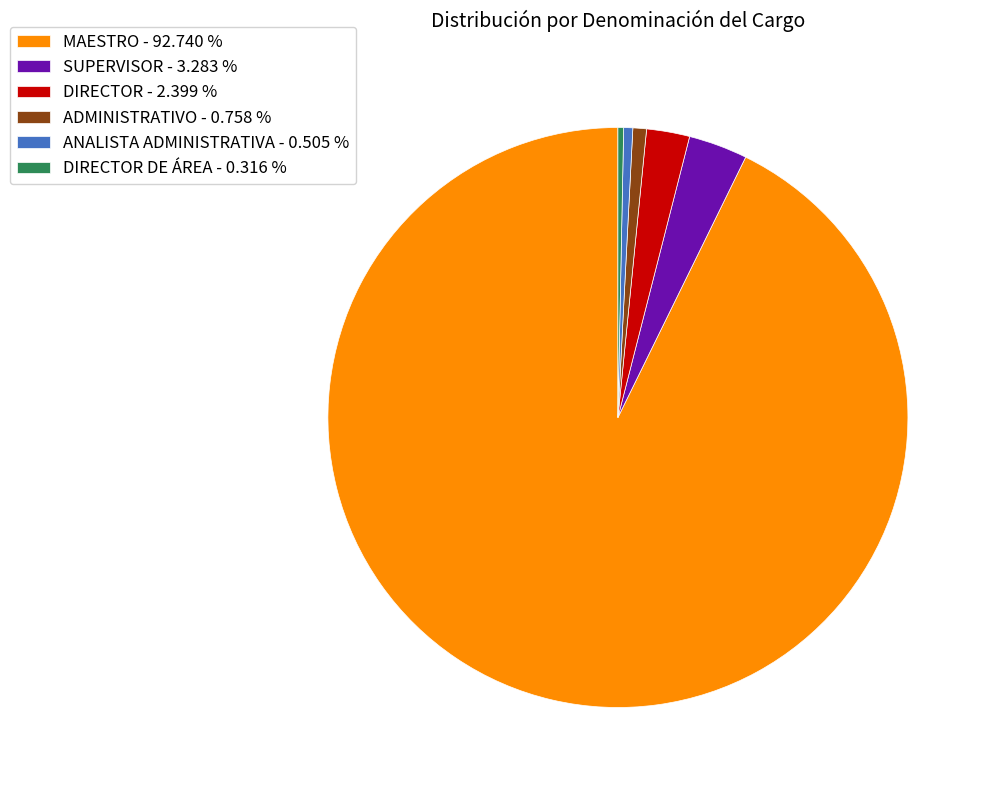

Do DIRECTOR DE ÁREA - 0.316 % and ANALISTA ADMINISTRATIVA - 0.505 % together represent more than half of the pie?

No